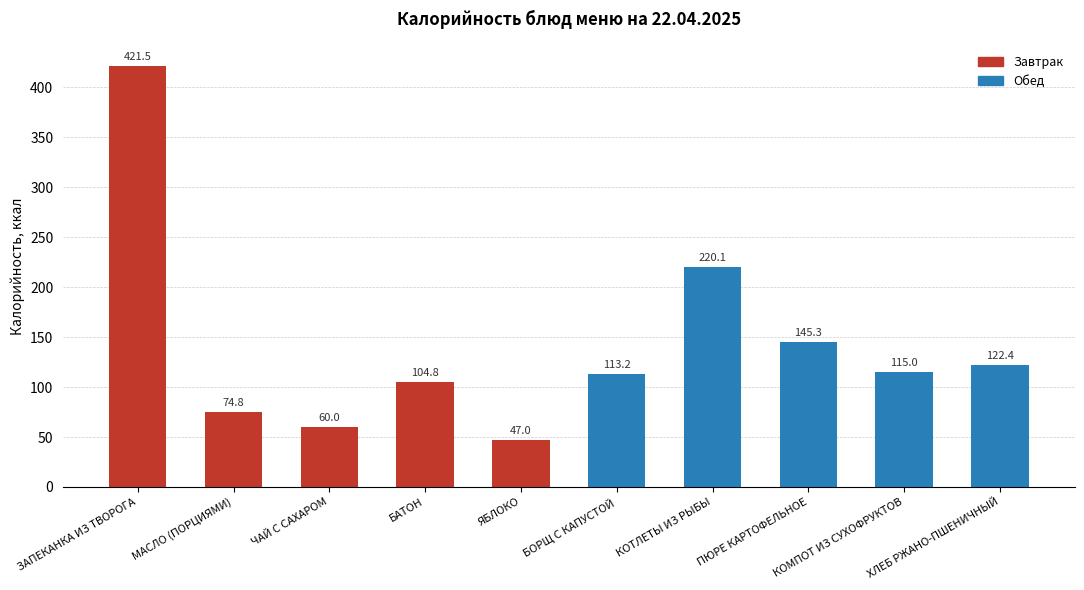

Which label corresponds to the smallest value in the chart?

ЯБЛОКО